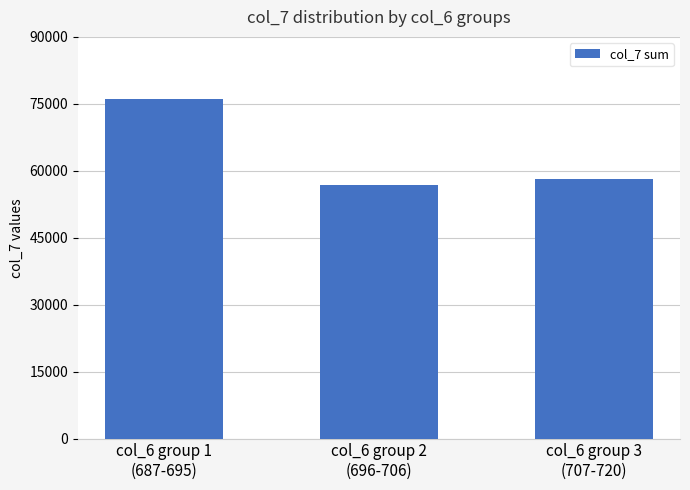

Does the chart contain any negative values?

No